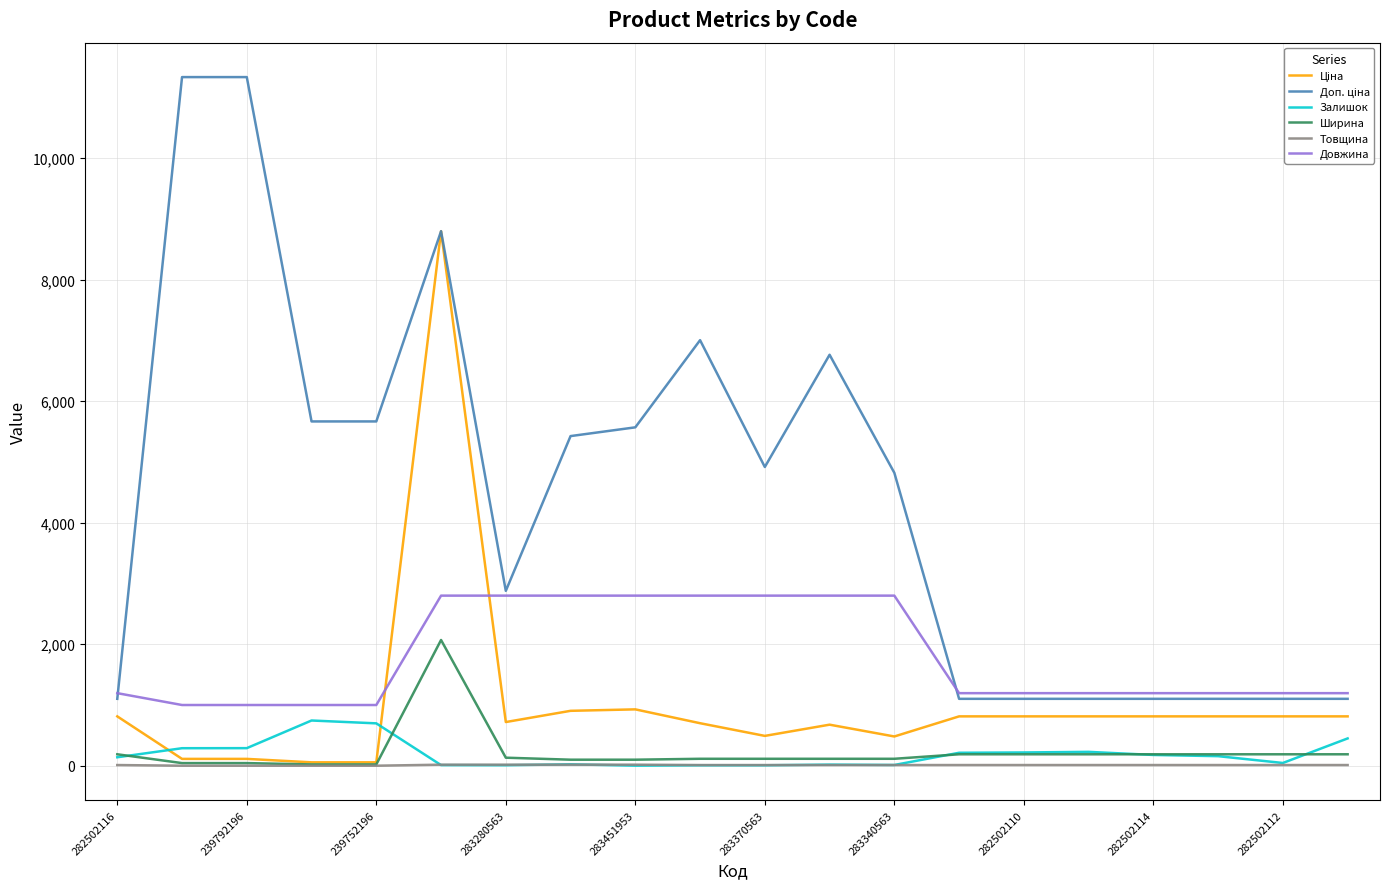

True or false: Товщина and Довжина intersect in this chart.

False